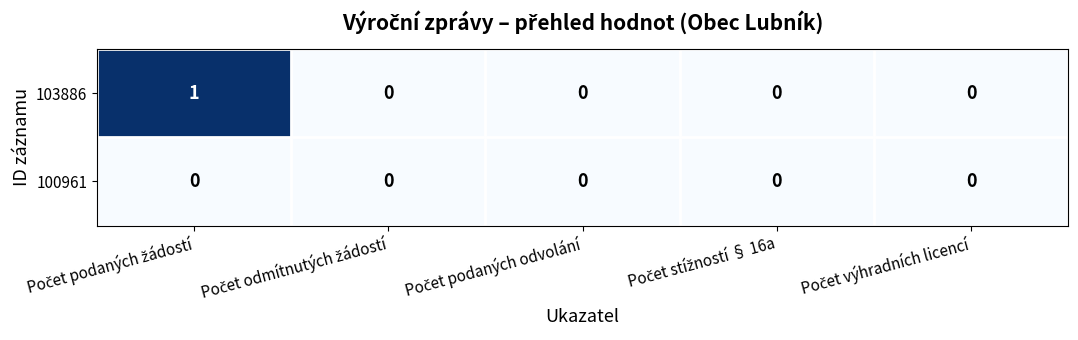

Reading left to right, what are all the values shown in this chart?

103886: 1	0	0	0	0
100961: 0	0	0	0	0